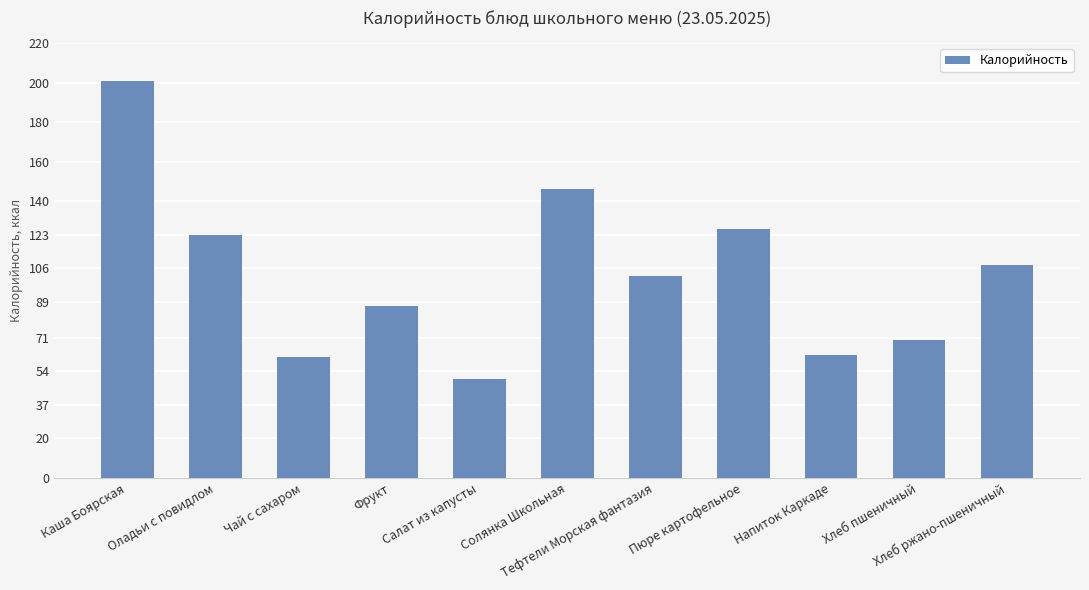

What is the label of the 2nd bar from the right?

Хлеб пшеничный